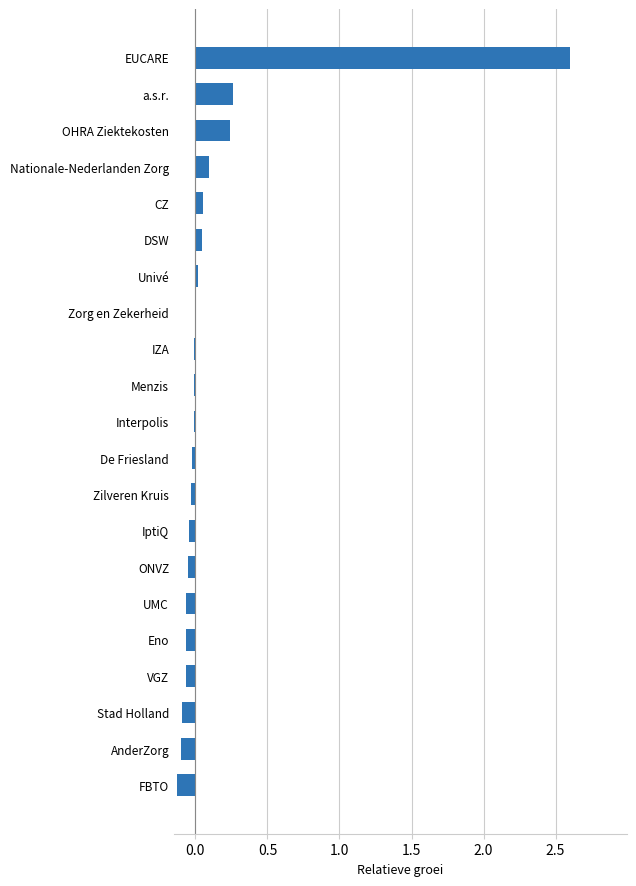

The value at OHRA Ziektekosten is 0.4. True or false?

False